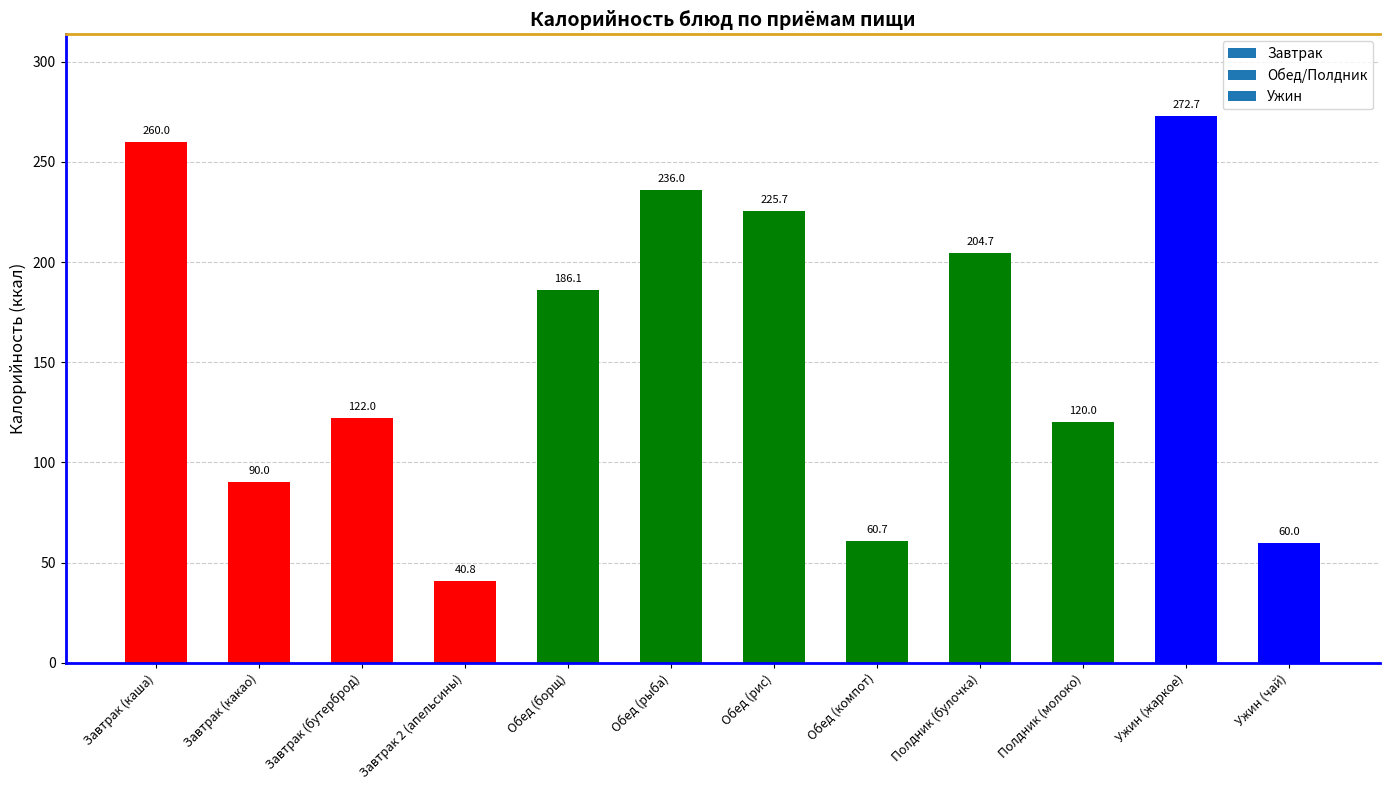

Where is the data nearest to the value 156?

Обед (борщ)